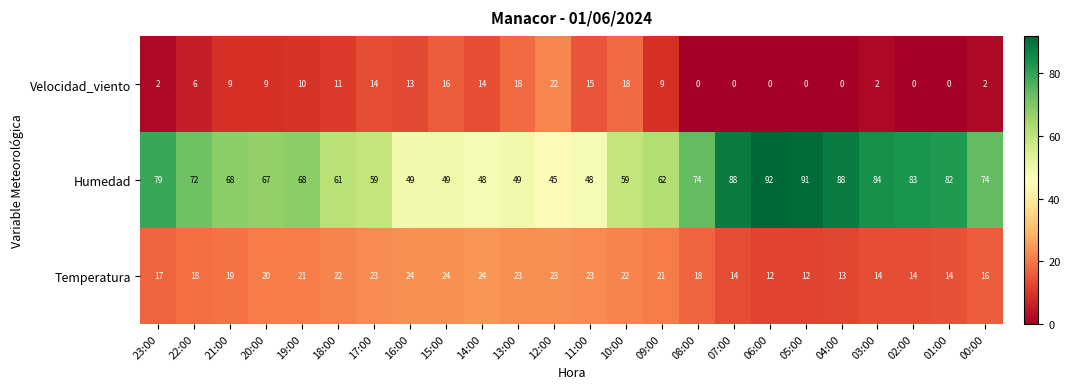

The value of Humedad at 20:00 is 105. True or false?

False